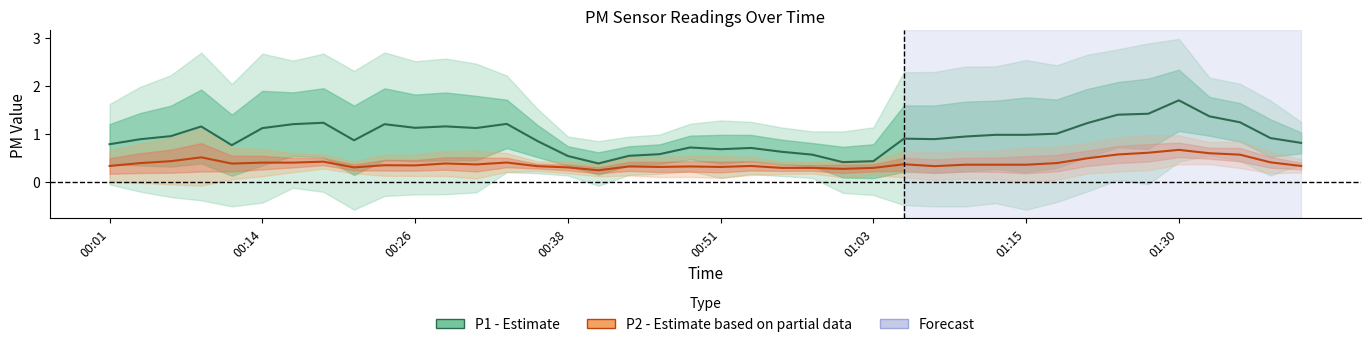

What is the smallest value displayed?

0.2